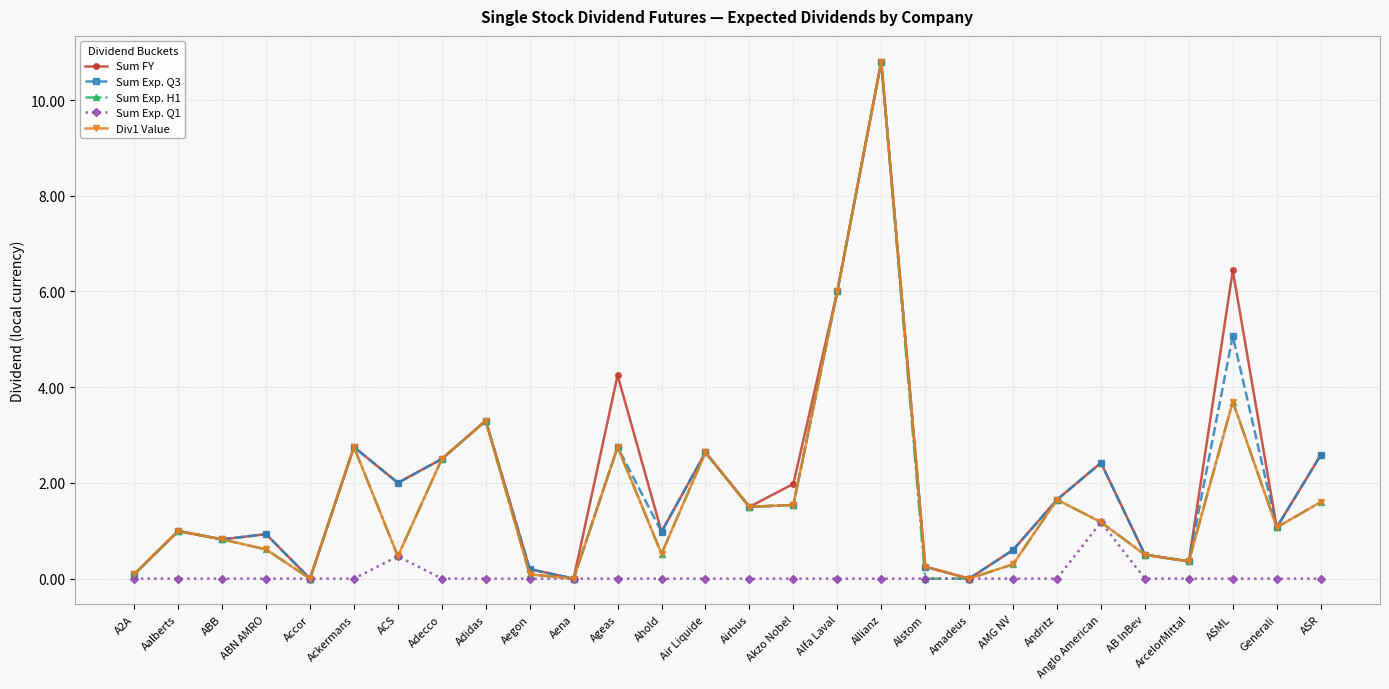

What is the maximum value for Sum FY?

10.8